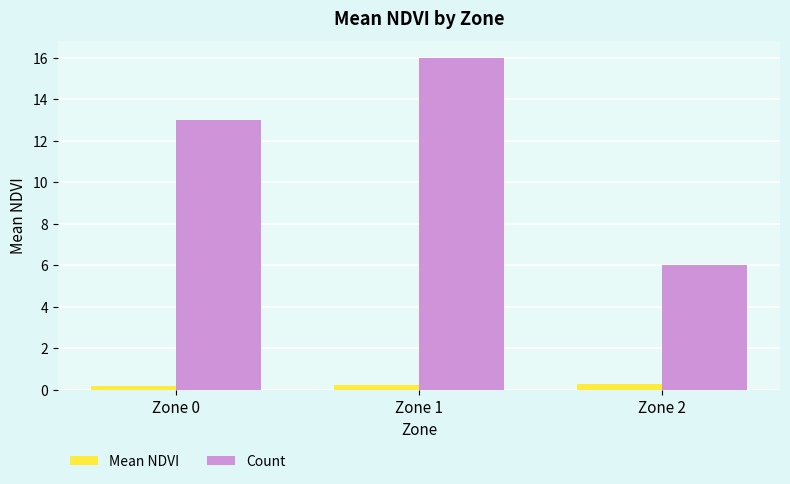

What is the sum of the Count values at Zone 2 and Zone 1?

22.0